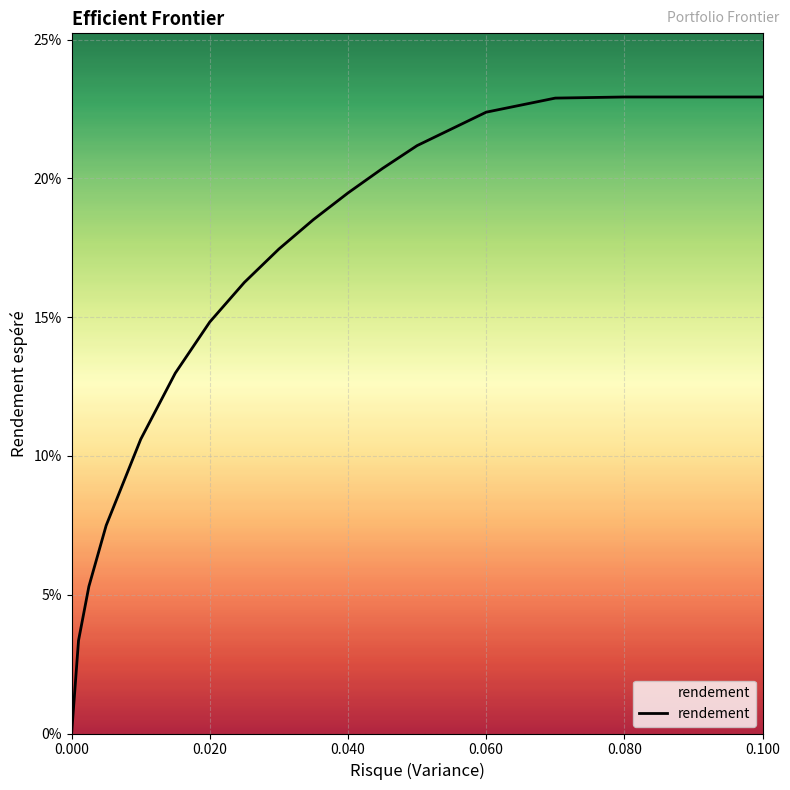

Does the chart have visible grid lines?

Yes